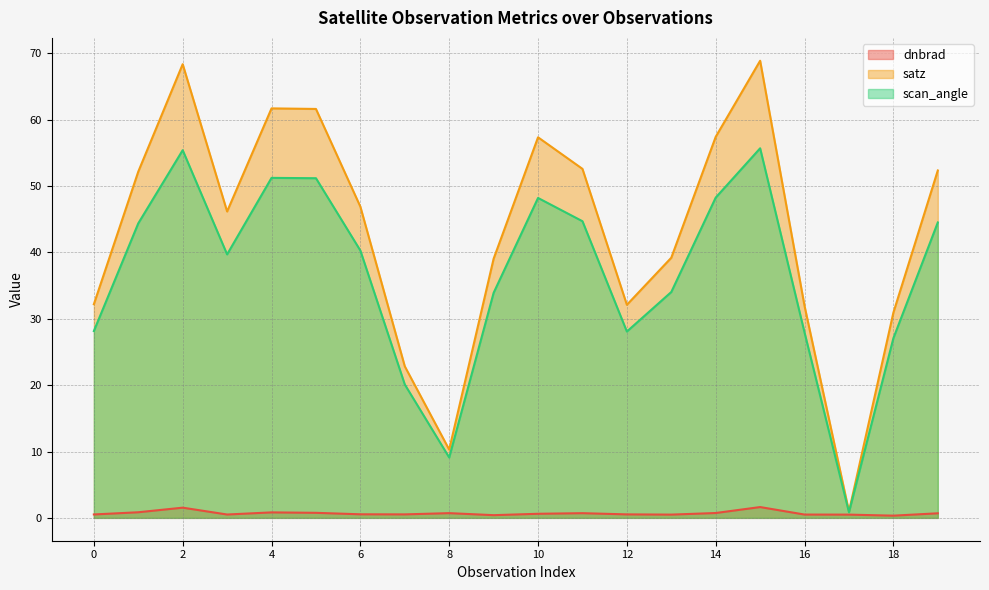

List the series in order of their peak value, lowest first.

dnbrad, scan_angle, satz